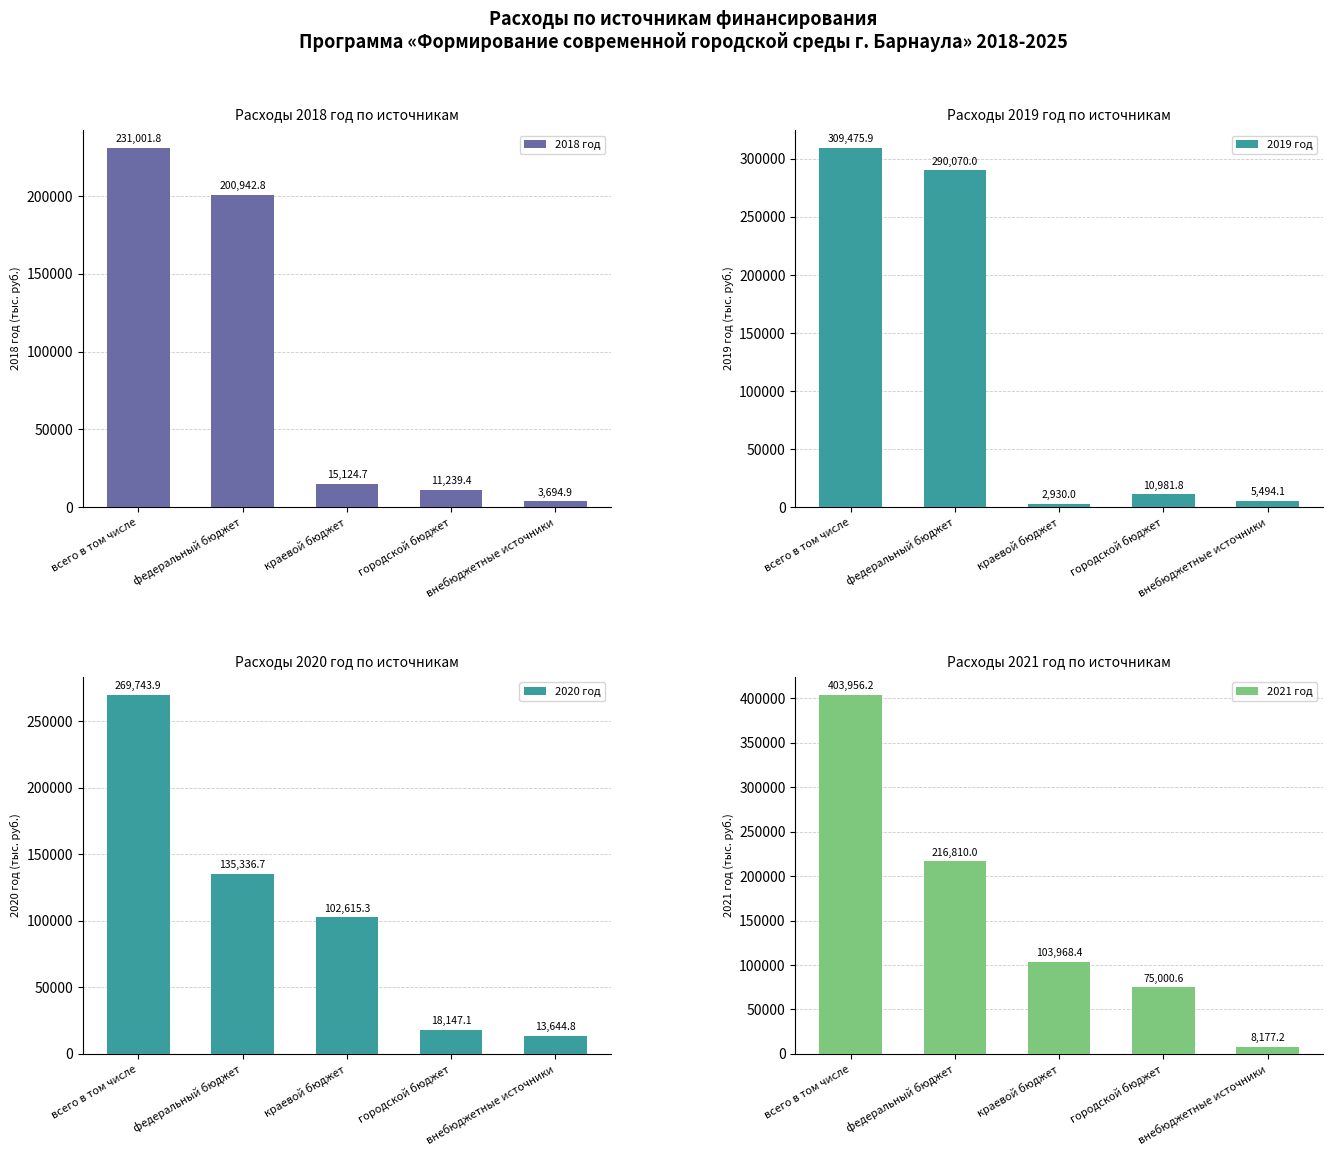

Reading right to left, transcribe all the data shown in this chart.

2018 год: 3694.9	11239.4	15124.7	200942.8	231001.8
2019 год: 5494.1	10981.8	2930.0	290070.0	309475.9
2020 год: 13644.8	18147.1	102615.3	135336.7	269743.9
2021 год: 8177.2	75000.6	103968.4	216810.0	403956.2